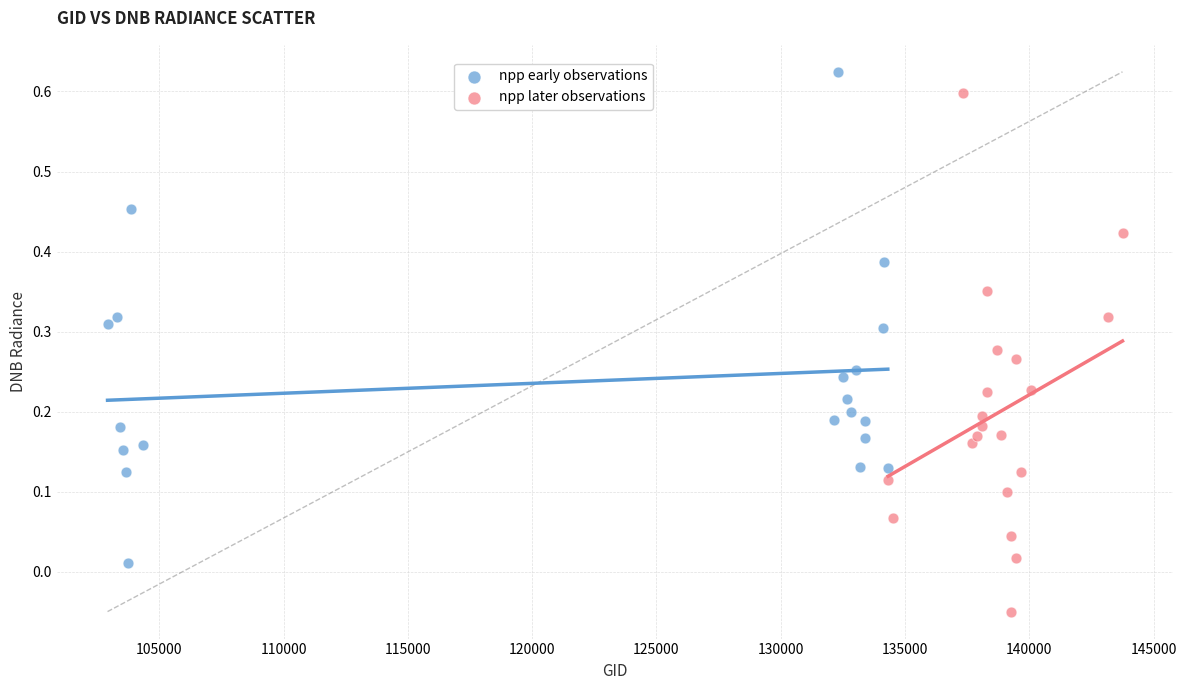

Which series reaches the minimum Y coordinate?

npp later observations